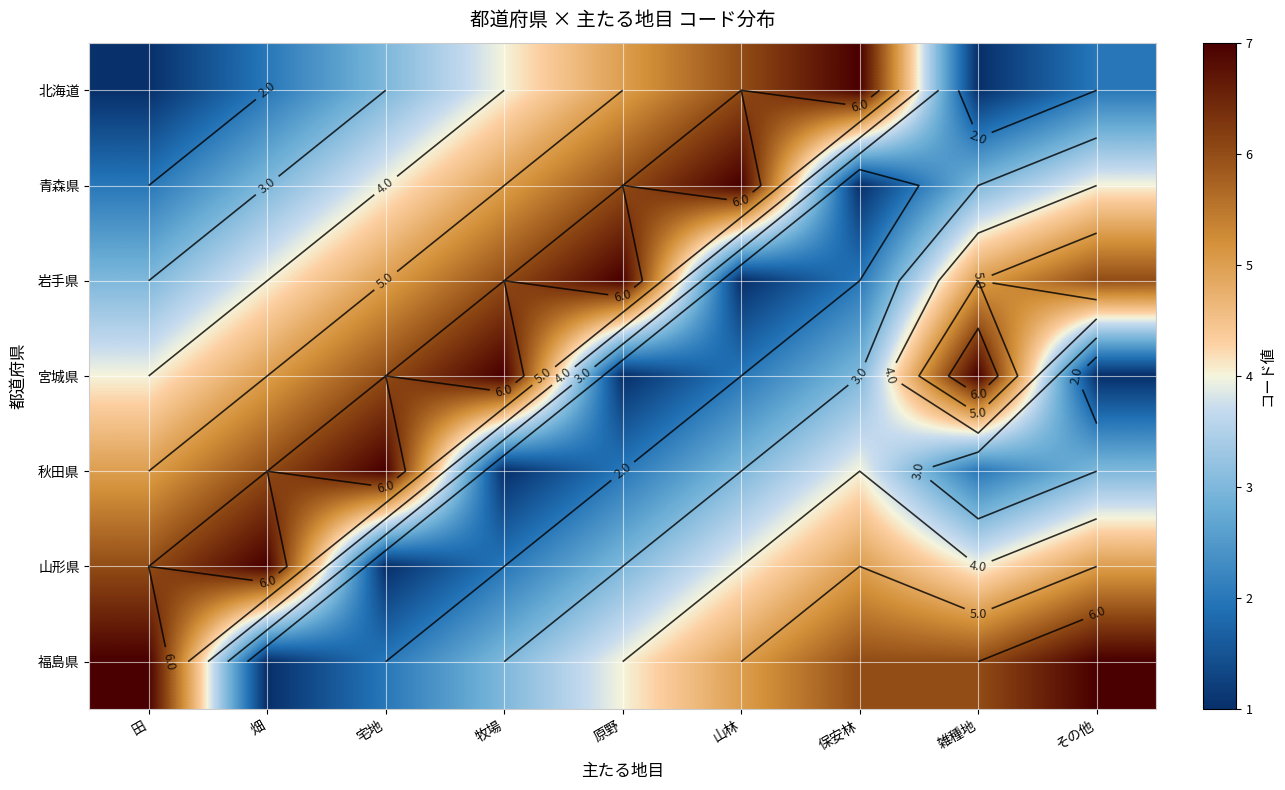

Which category has the highest value in the 秋田県 series?

宅地